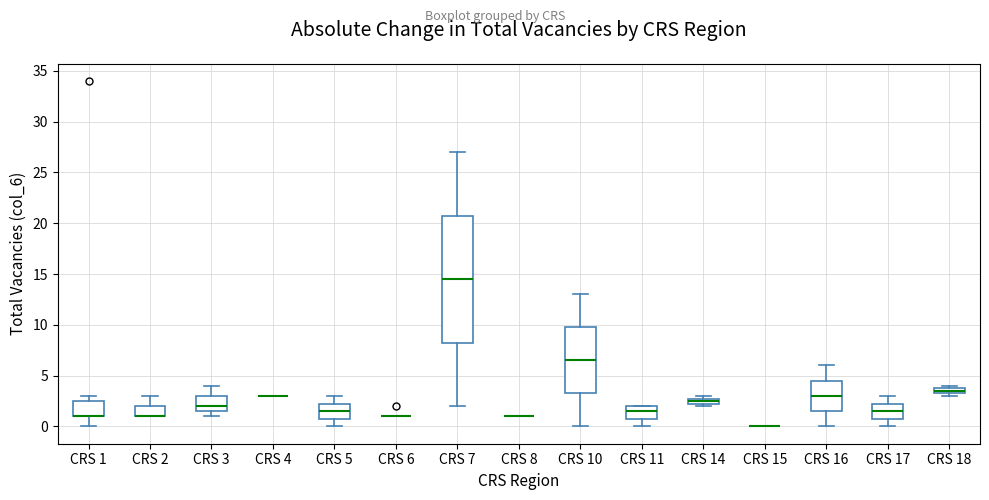

Where does the lower whisker of the box for CRS 17 end on the y-axis? The values are not printed on the chart, so give them approximately, as read against the axis.

0.0